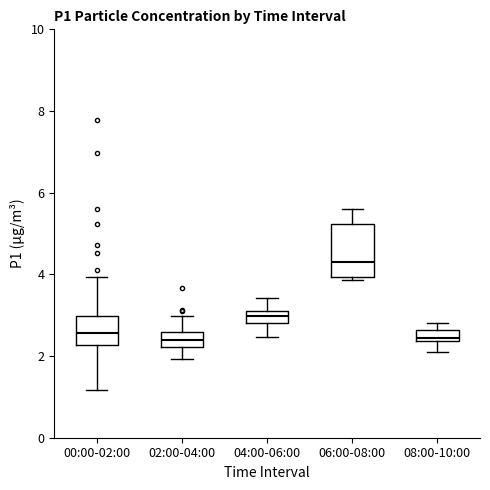

Comparing the boxes themselves (not the whiskers), which one is the tallest?

06:00-08:00